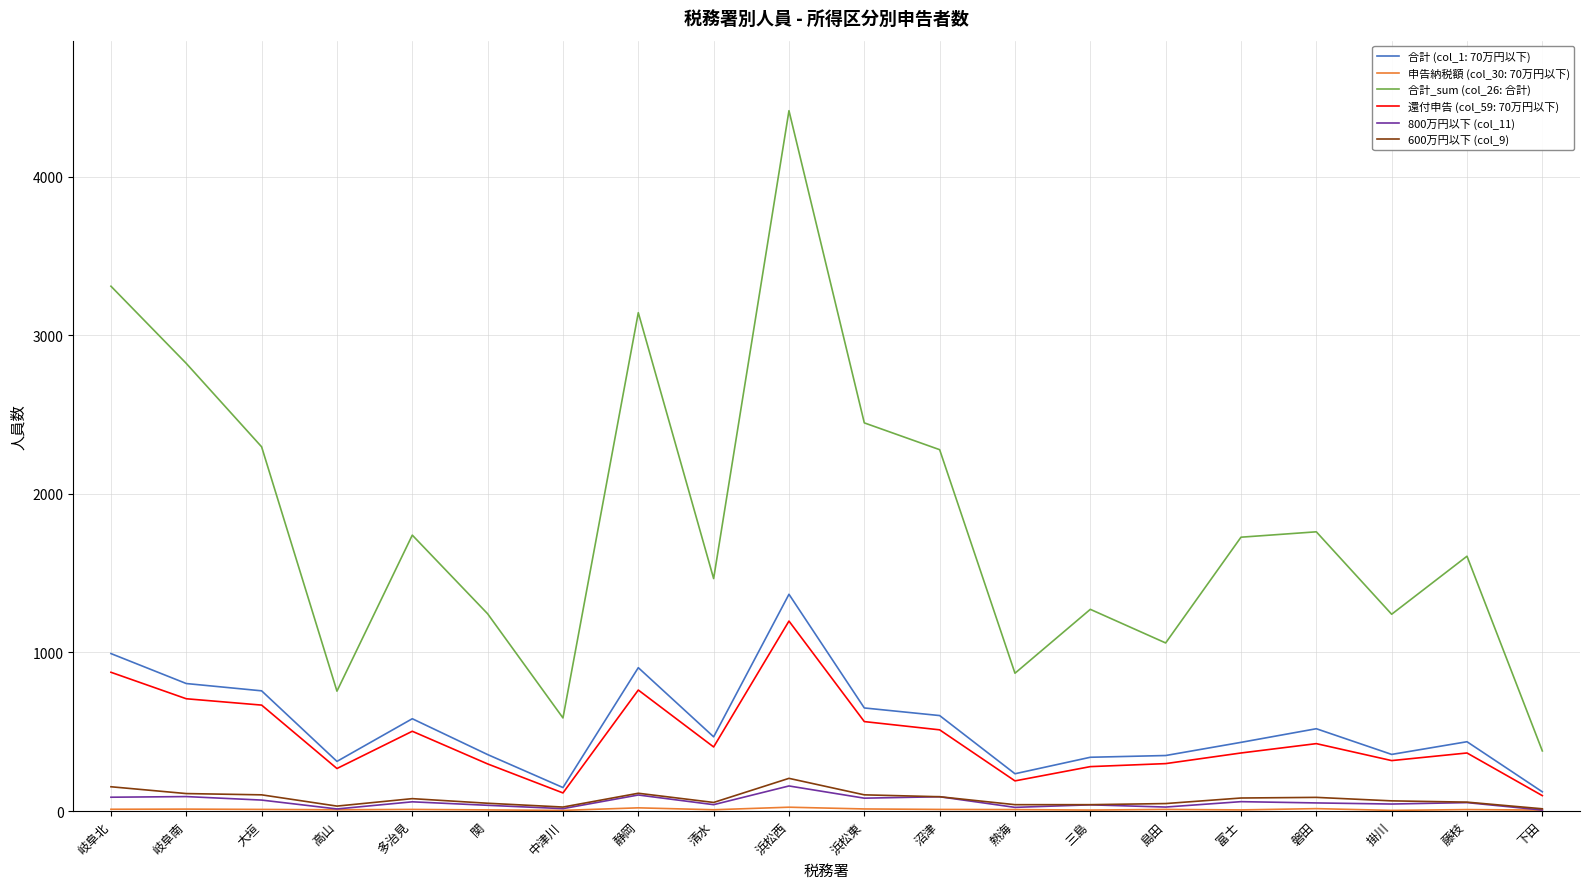

True or false: 合計 (col_1: 70万円以下) and 800万円以下 (col_11) intersect in this chart.

False